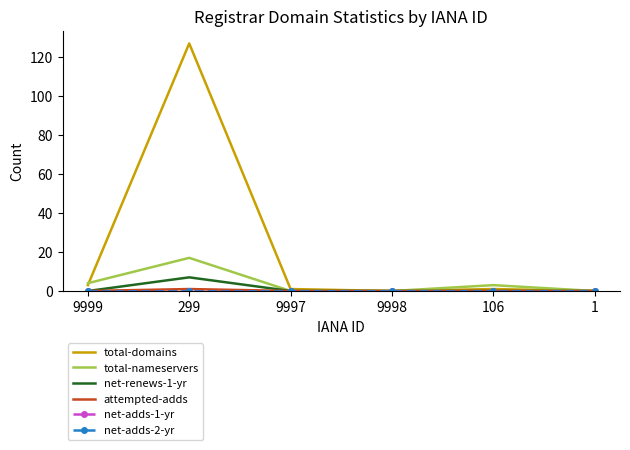

Between 299 and 1, which is larger?

299